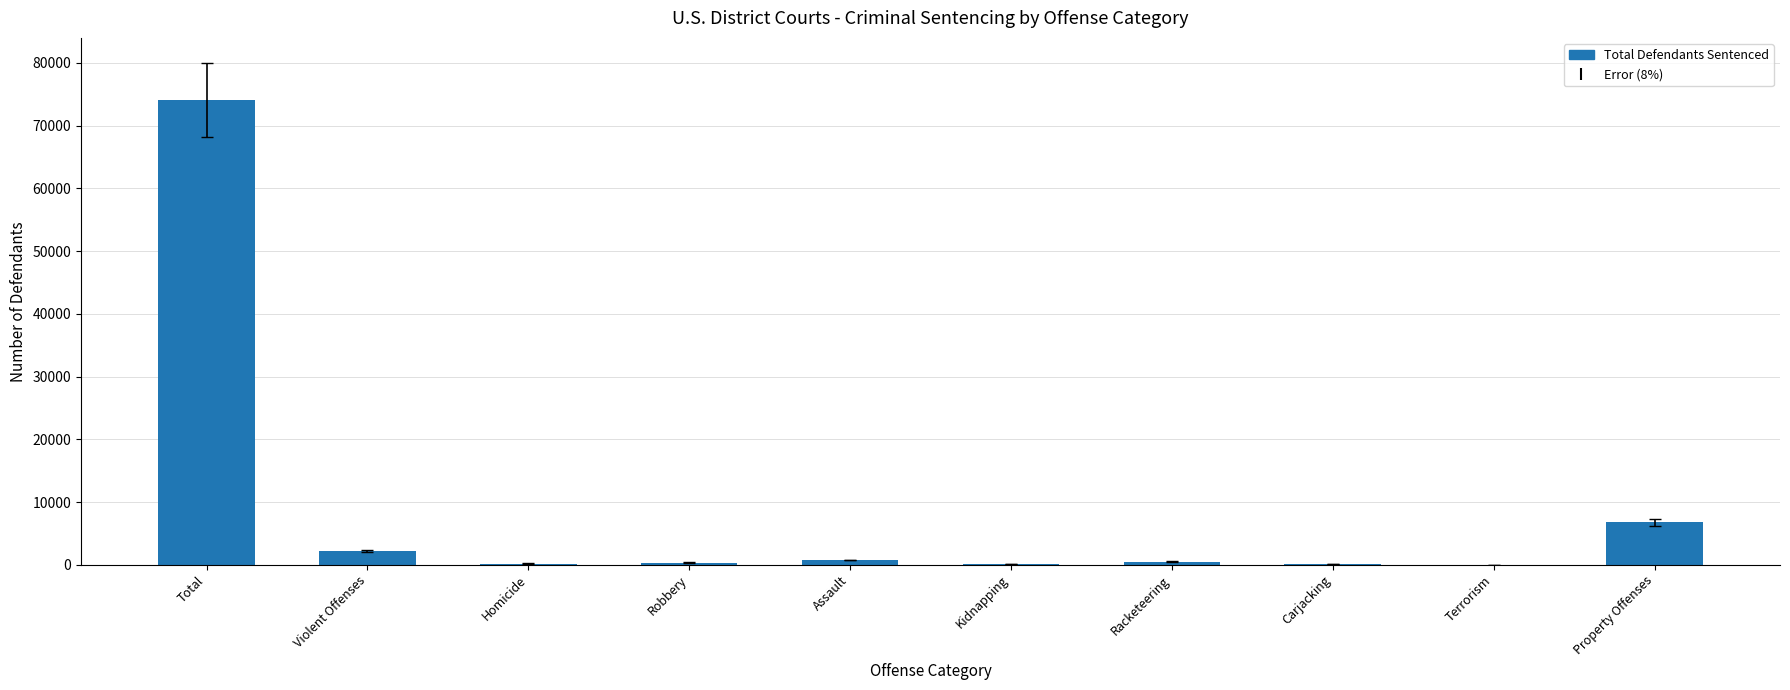

The value at Total is 116094. True or false?

False